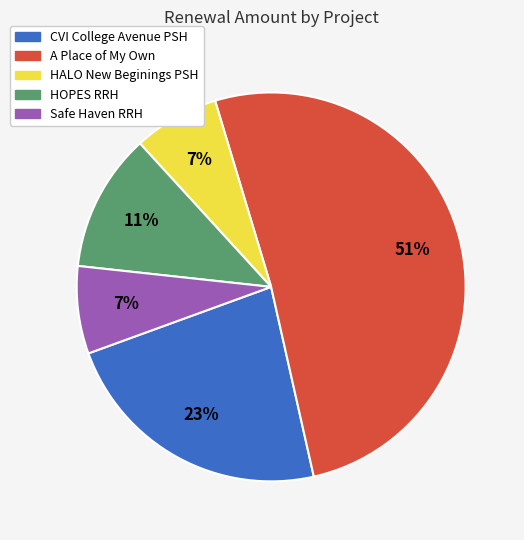

How many segments does this pie chart have?

5